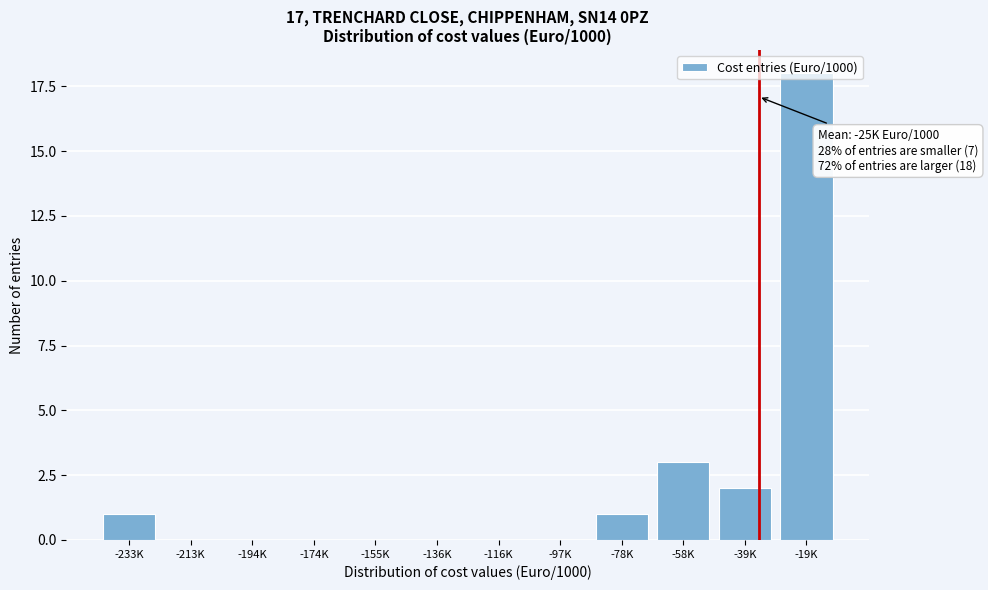

Between -58K and -78K, which is larger?

-58K